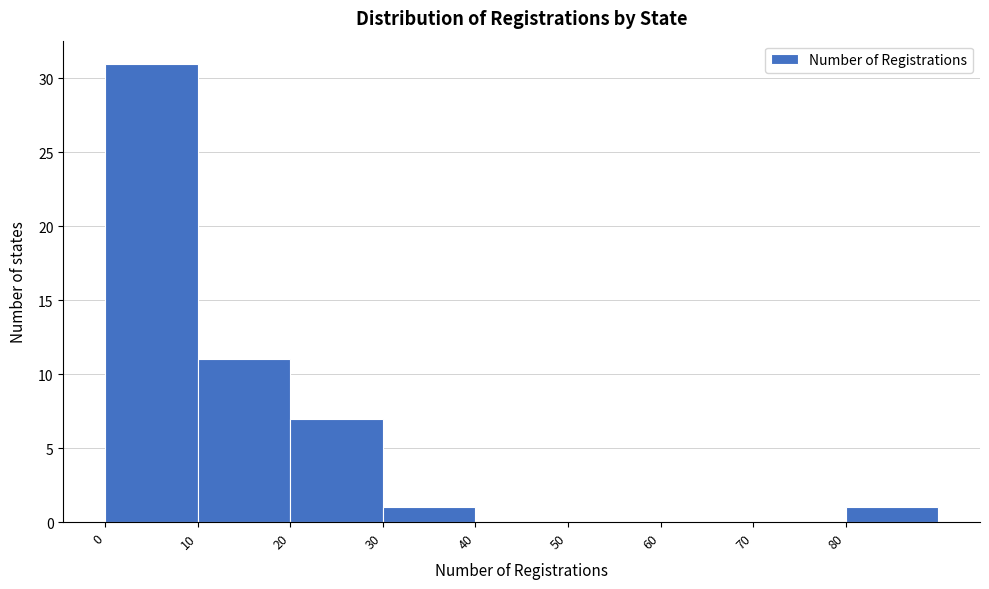

Over which range of the x-axis is the bar tallest?

0 to 10